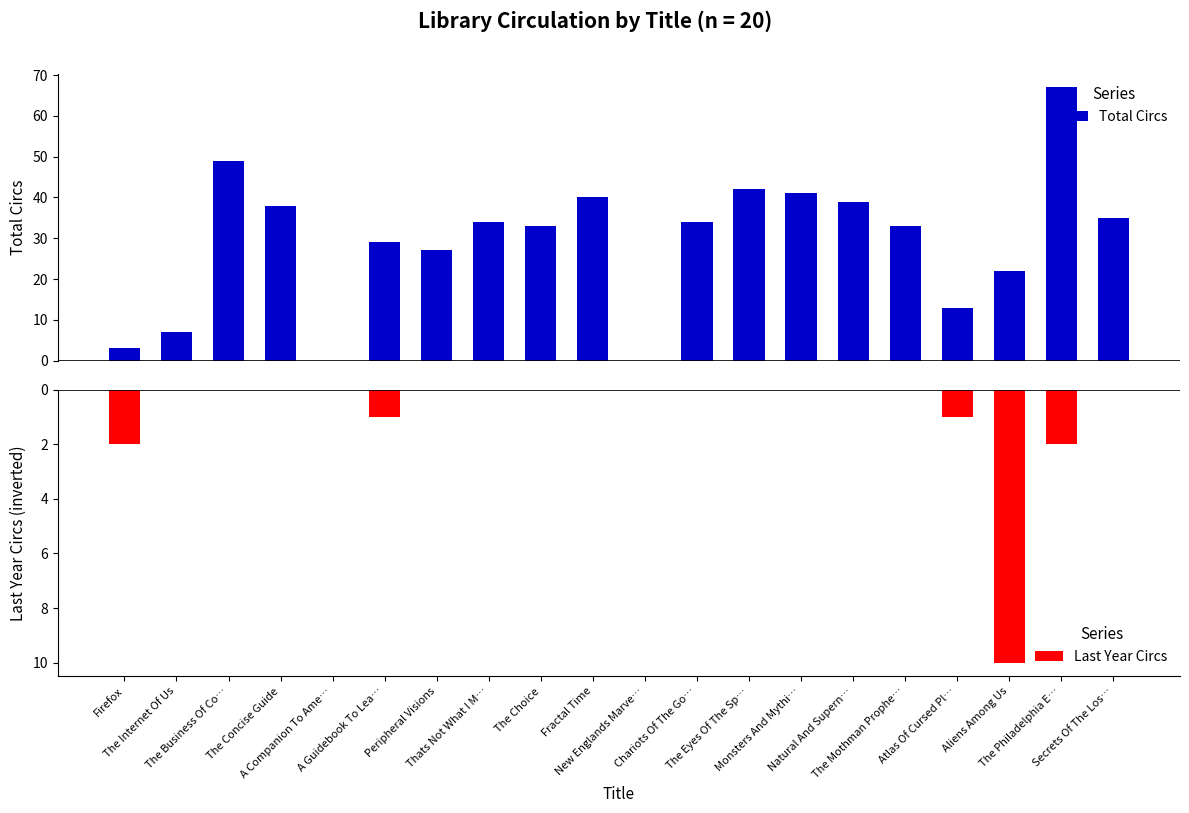

What is the value of the Last Year Circs bar at the 6th from the left?

-1